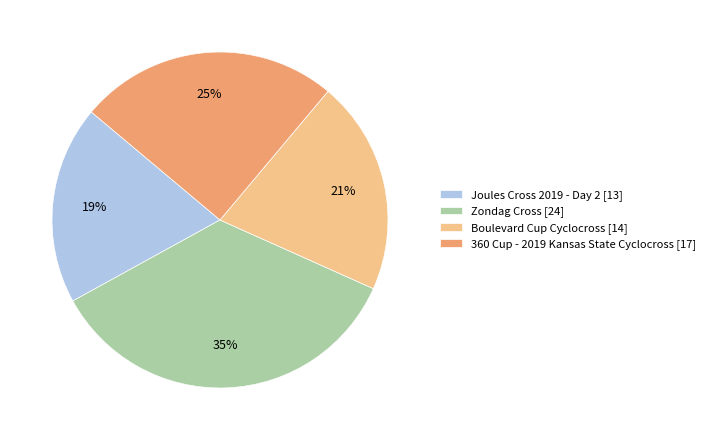

Do Zondag Cross and Boulevard Cup Cyclocross together represent more than half of the pie?

Yes